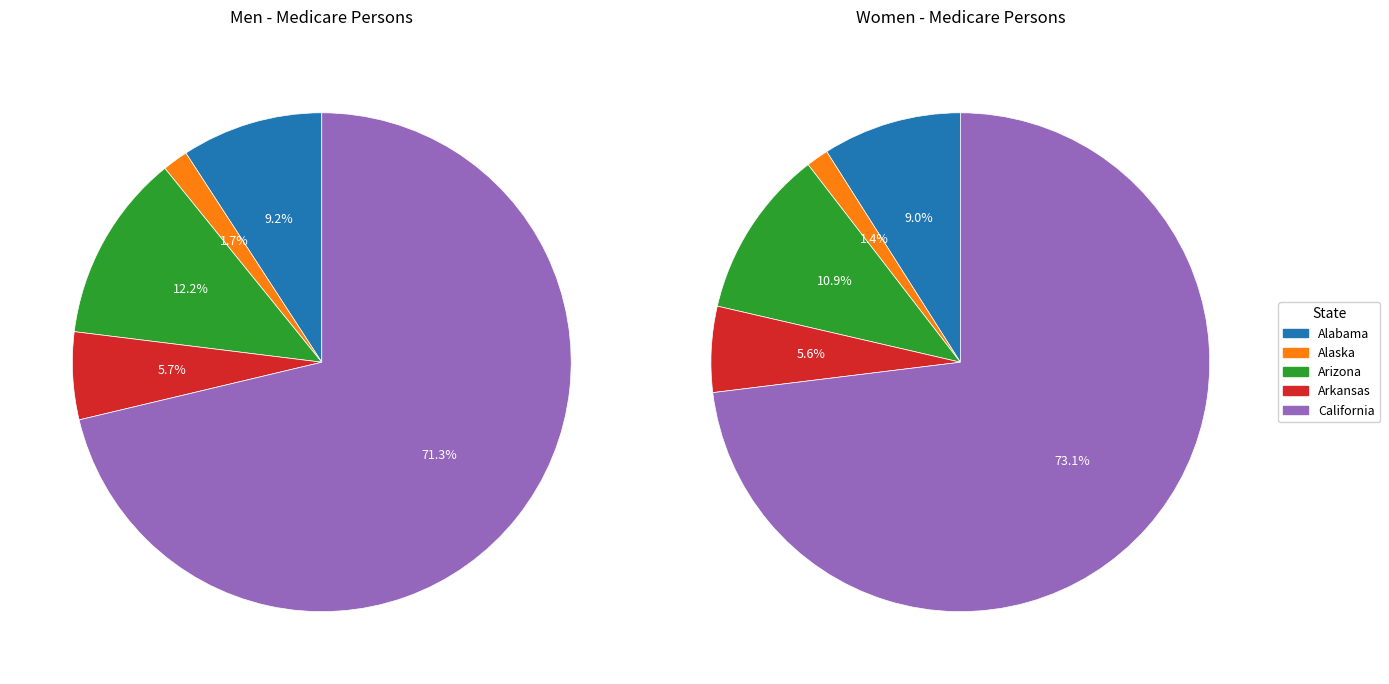

What portion of the pie excludes women_values?

98.3%